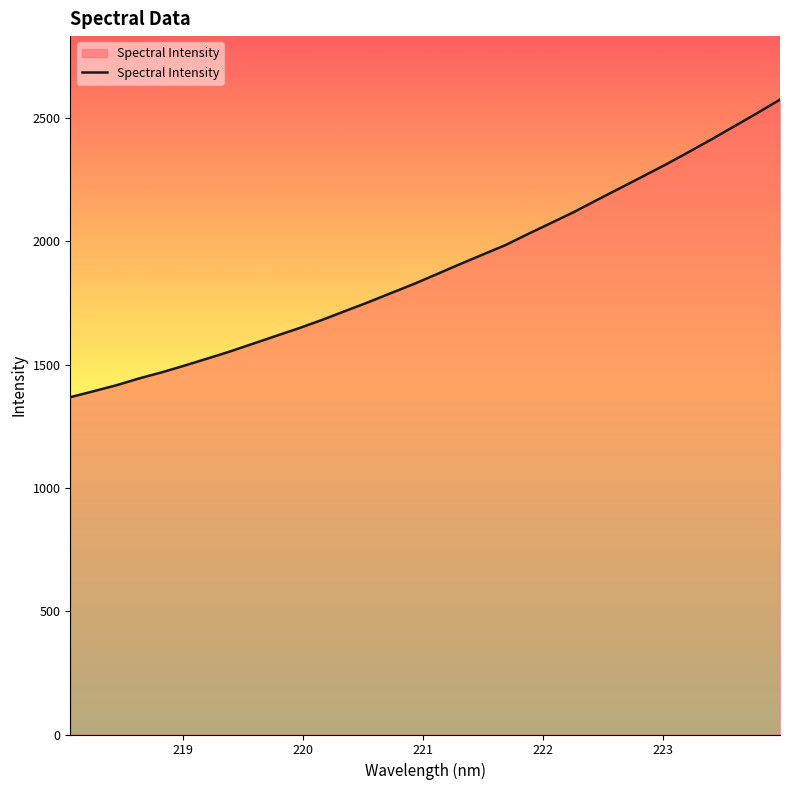

What is the difference between the maximum and minimum values?

1206.6